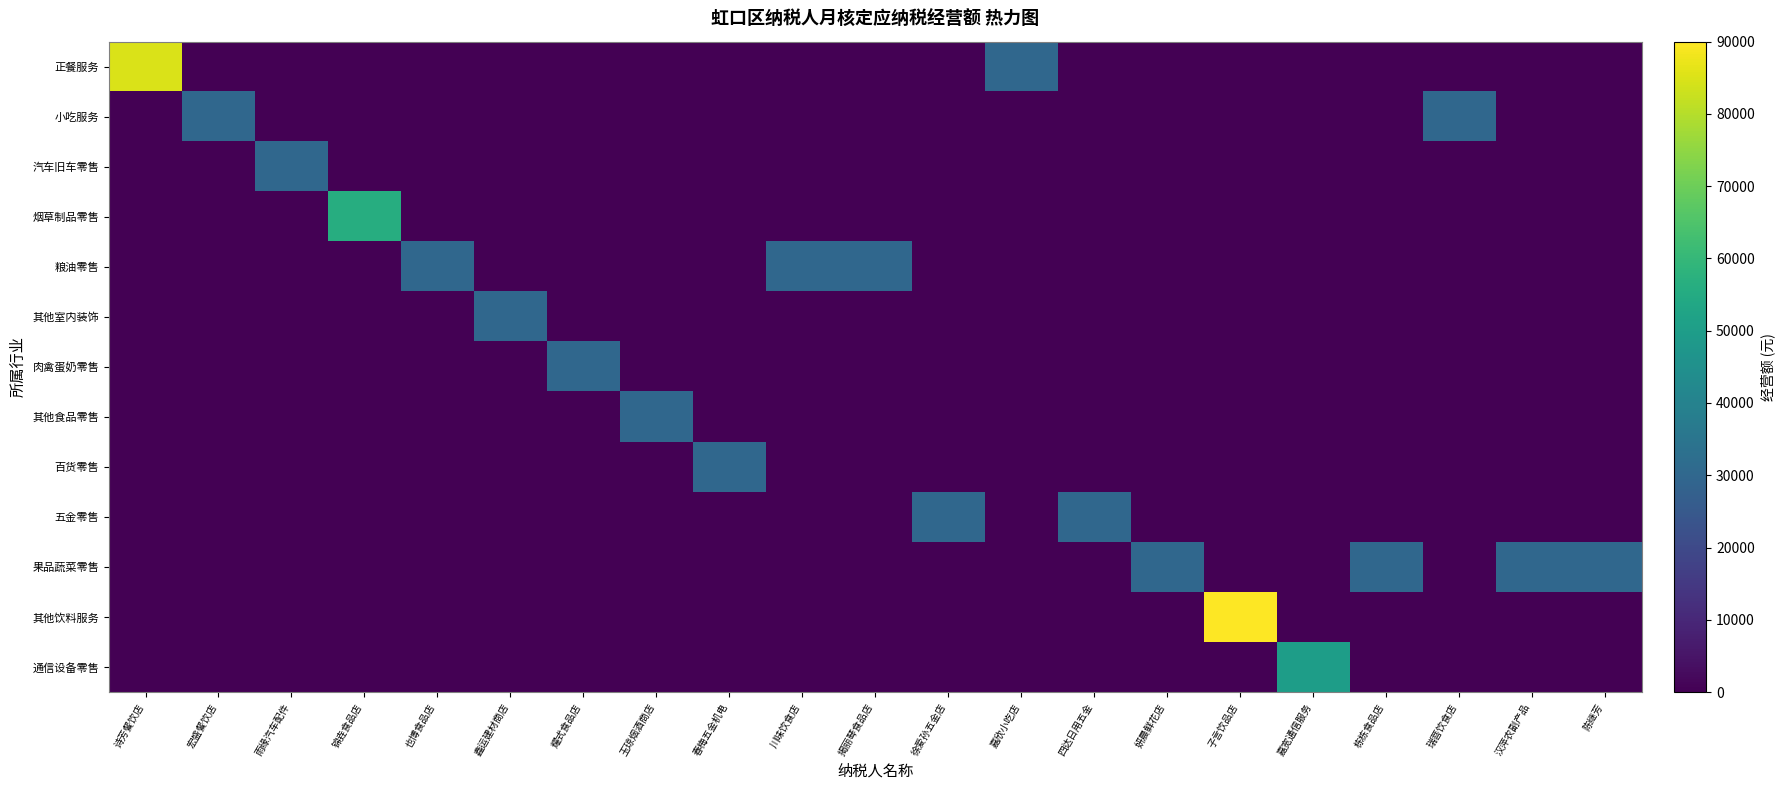

What is the total value across all series at 四达日用五金?

30000